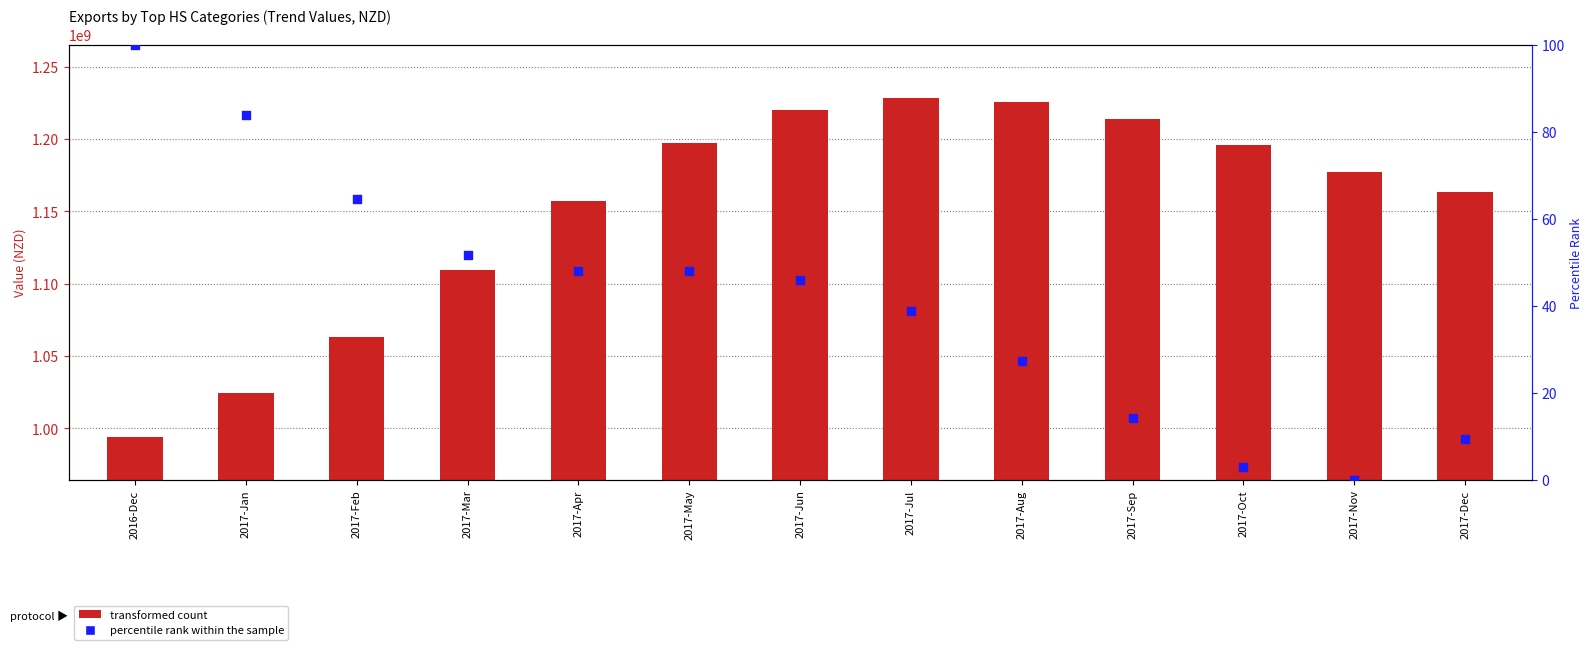

Which series contains the lowest Y value?

percentile rank within the sample